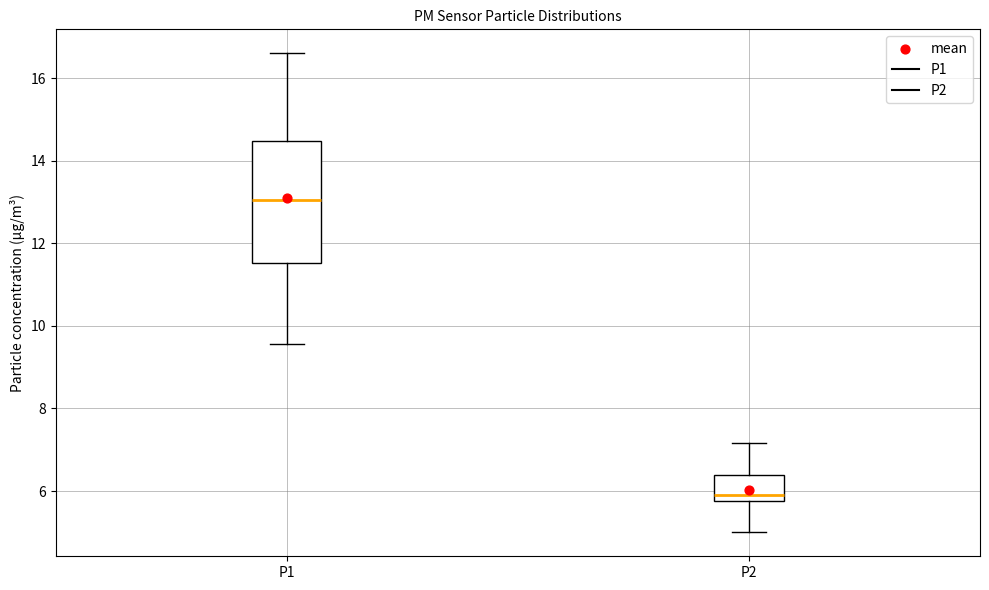

Reading left to right, transcribe this box plot: for each box, give where its median line is, the range the box spans, and where its two whiskers end, as read against the y-axis. The values are not printed on the chart, so give them approximately, as read against the axis.

P1: median 13.0, box 11.6 to 14.4, whiskers 9.6 to 16.6
P2: median 6.0, box 5.8 to 6.4, whiskers 5.0 to 7.2